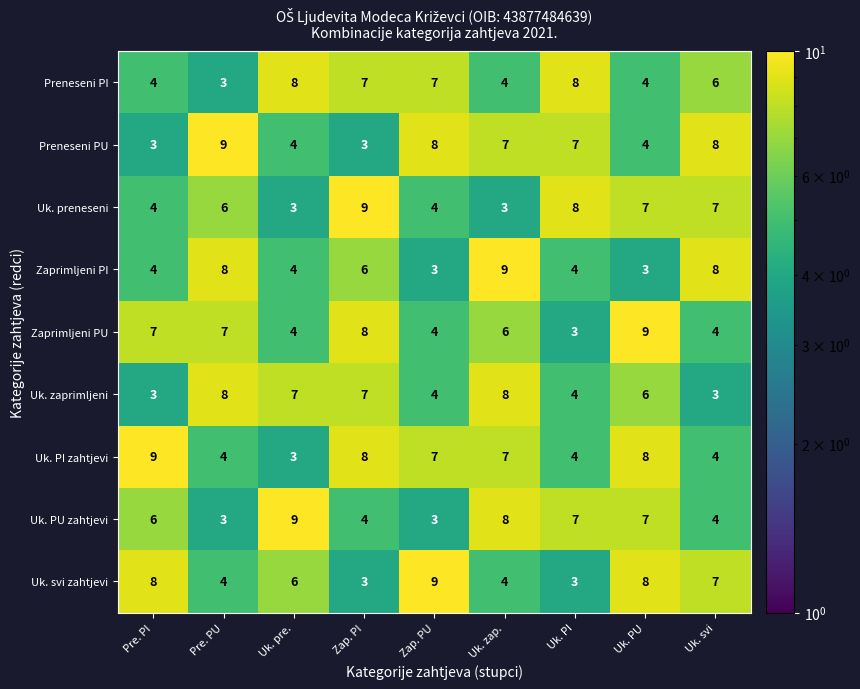

What is the spread (max minus min) of values at Pre. PI?

6